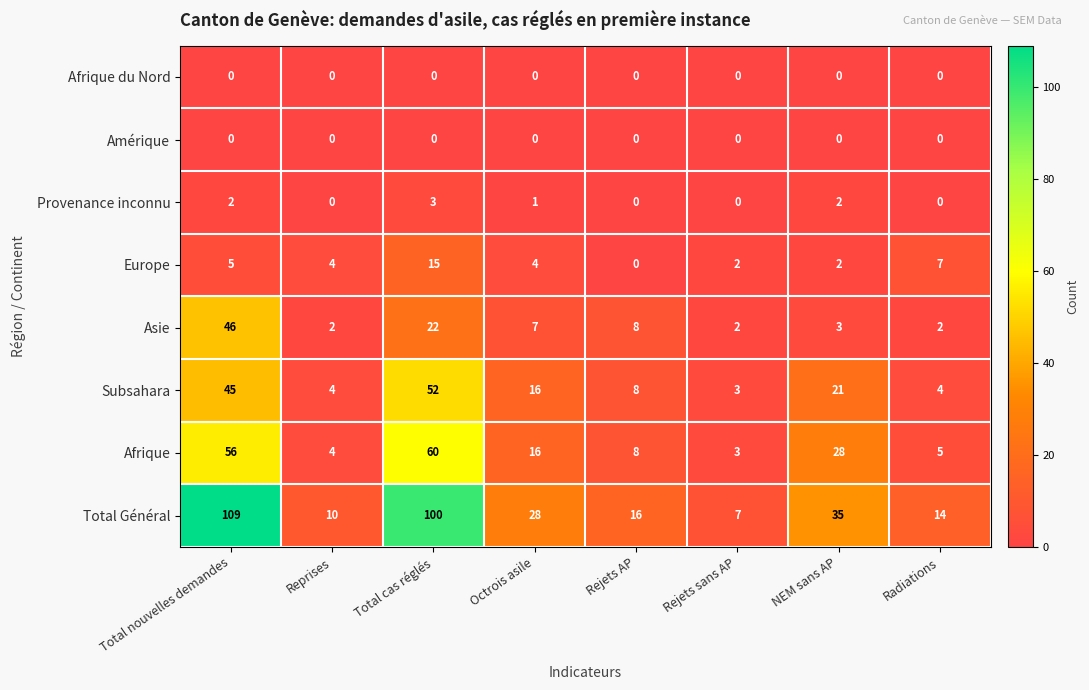

Count the number of data series in this chart.

8